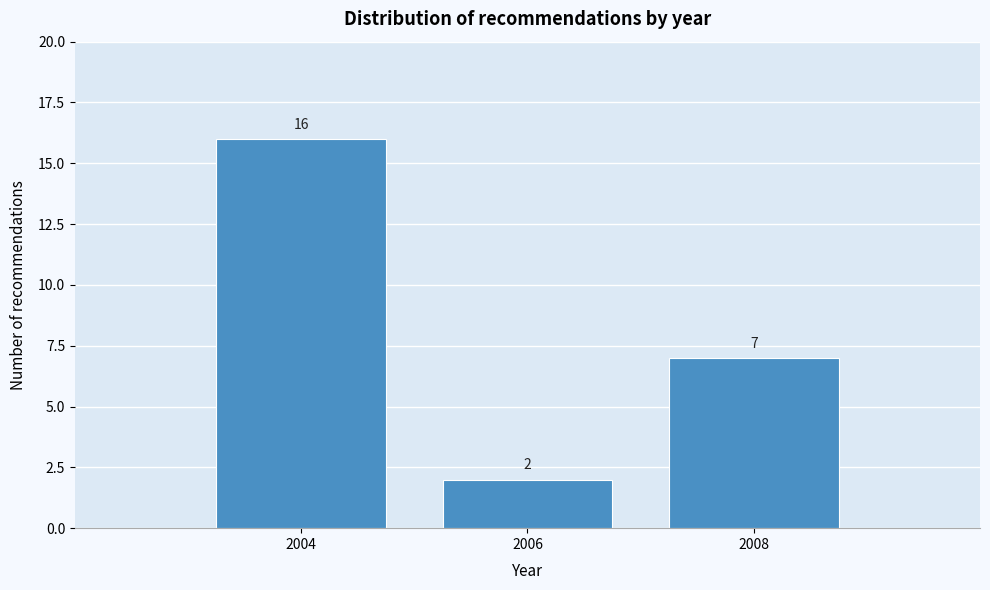

Reading right to left, list all the values displayed in this chart.

2008=7	2006=2	2004=16